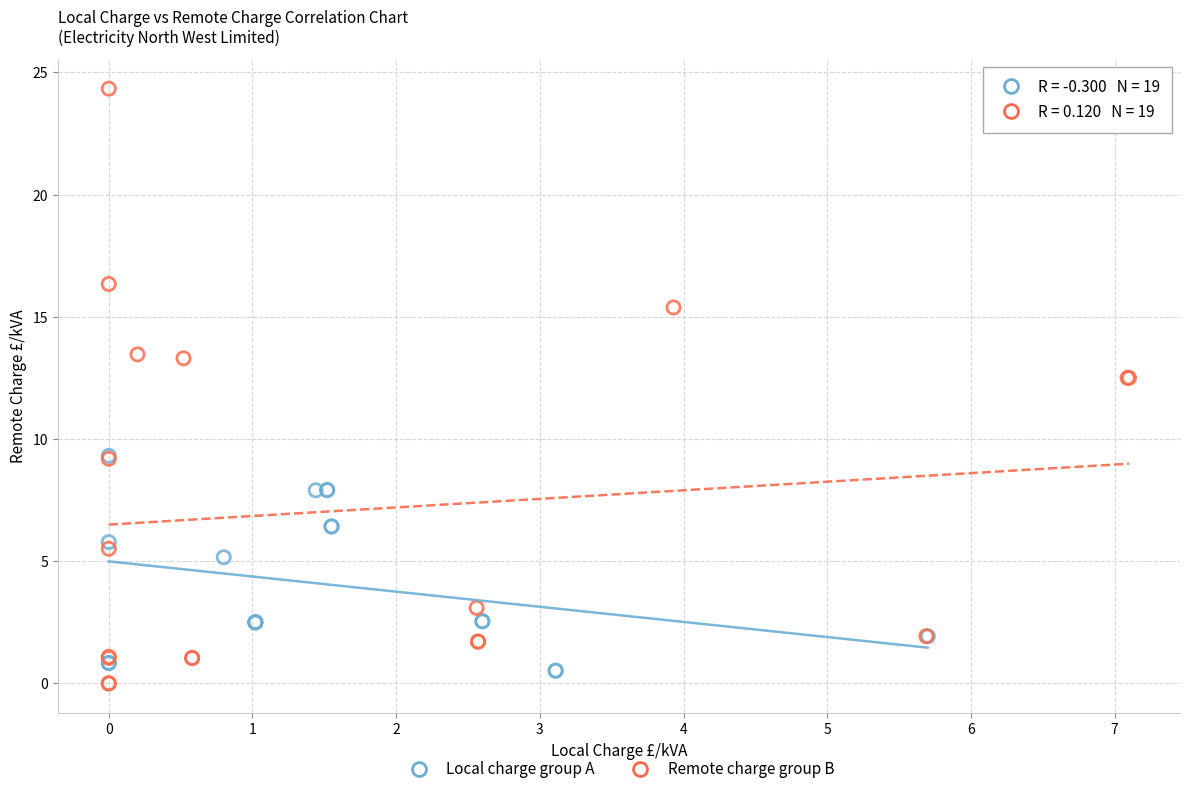

Which series has the widest spread of Y values?

Remote charge group B